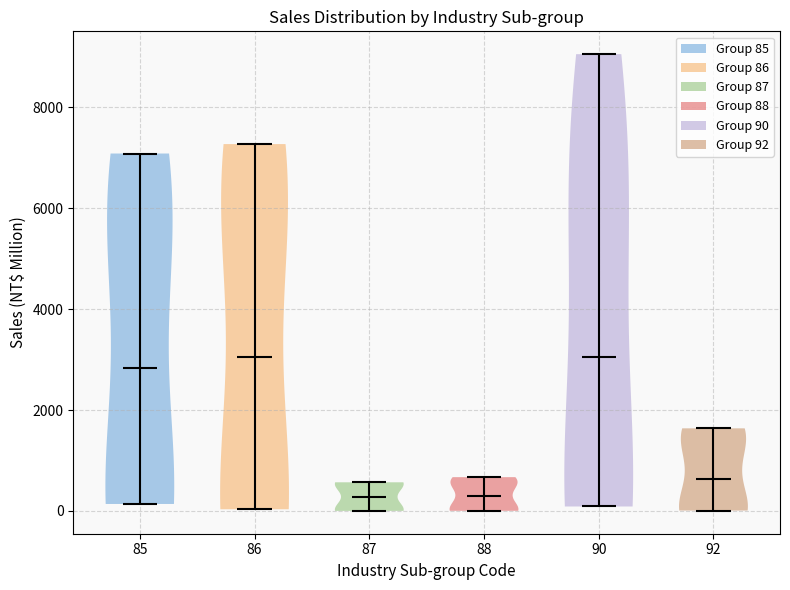

Where does the median line of the violin at x = 87 sit on the y-axis? The values are not printed on the chart, so give them approximately, as read against the axis.

200